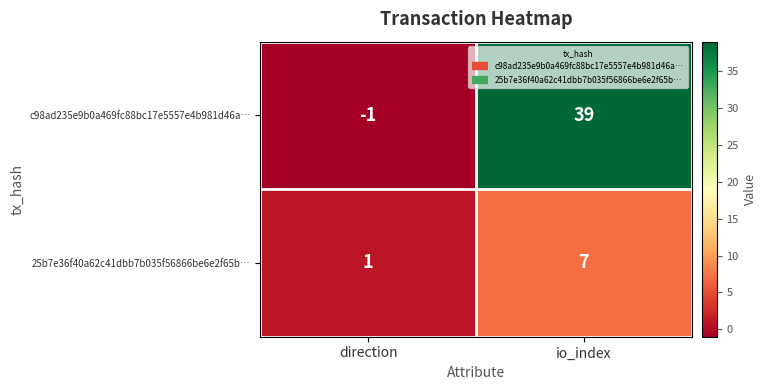

List the series in order of their overall mean, highest first.

c98ad235e9b0a469fc88bc17e5557e4b981d46a…, 25b7e36f40a62c41dbb7b035f56866be6e2f65b…